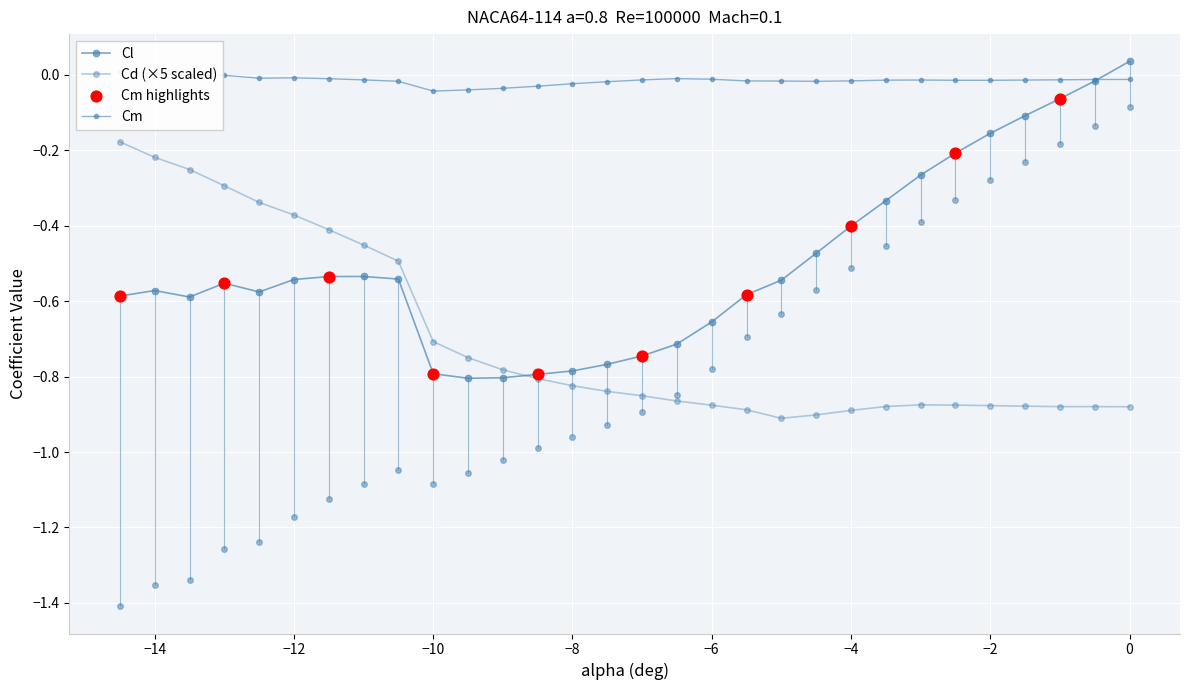

Which series contains the lowest Y value?

Cd